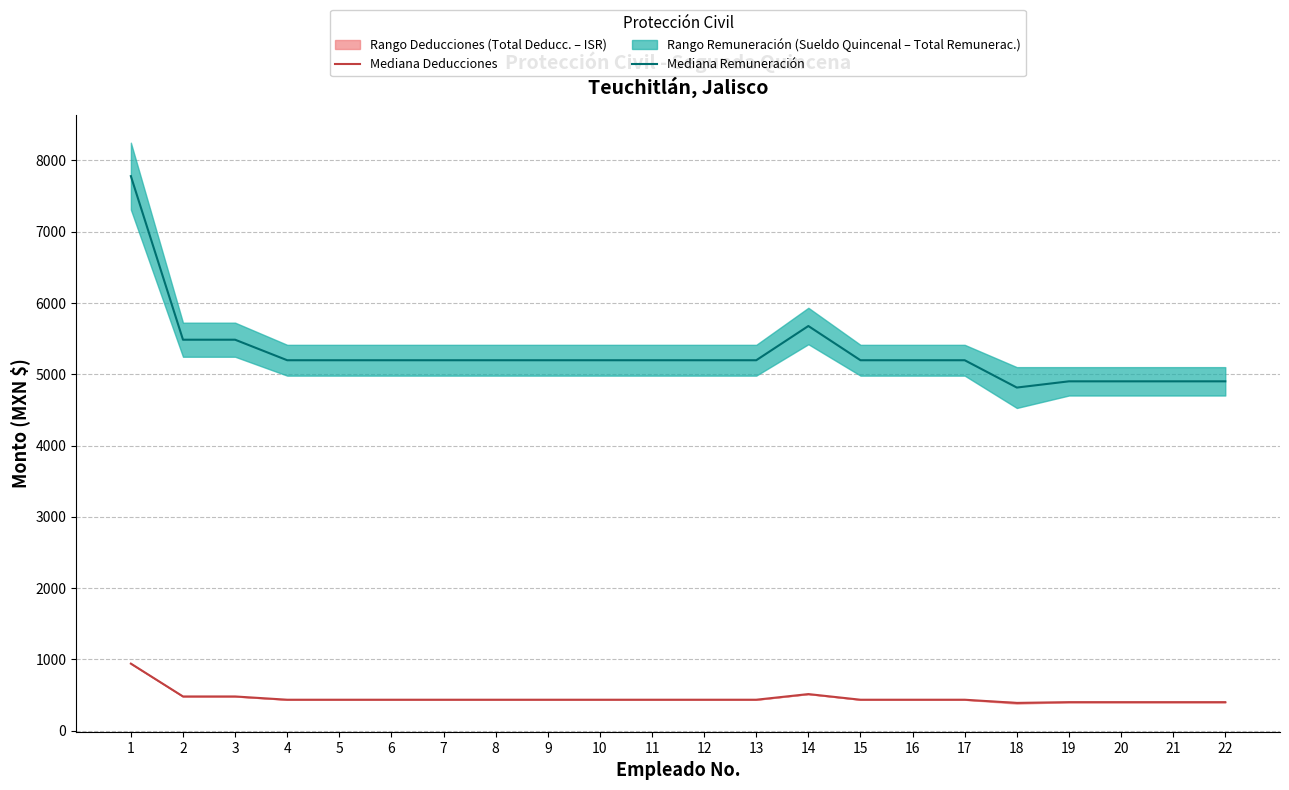

In Mediana Remuneración, how many points are higher than both neighbors (excluding endpoints)?

1